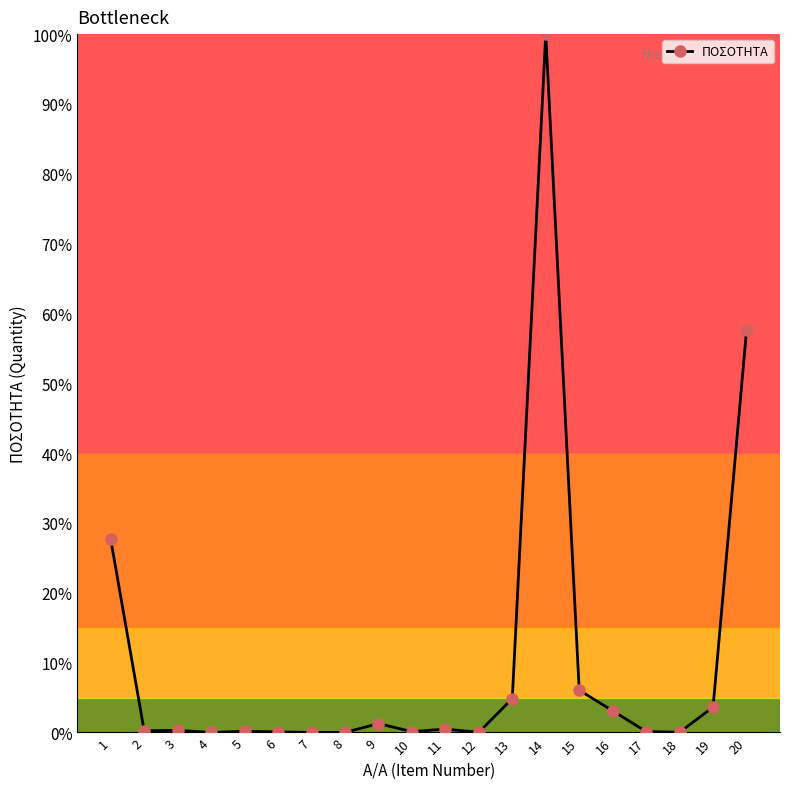

Is this an area chart (filled region under the line)?

No